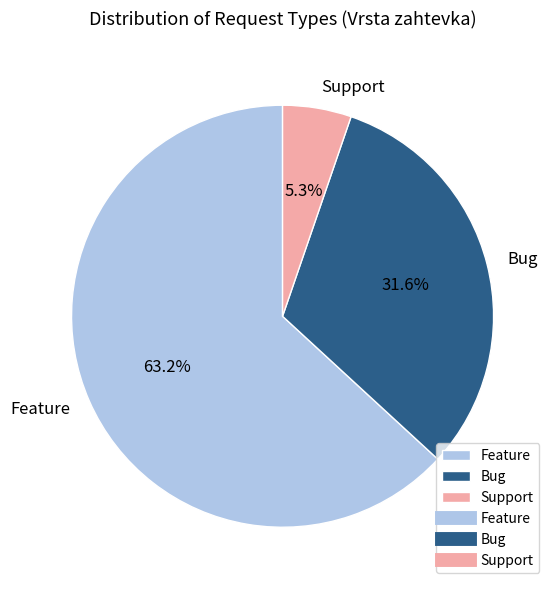

Is the sum of Bug and Support greater than half?

No